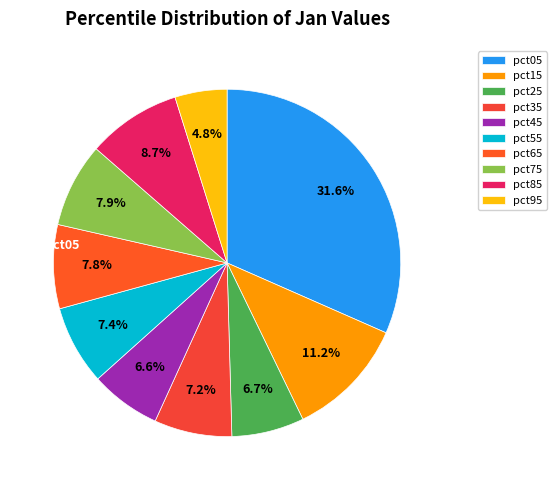

Does pct25 represent more than half of the total?

No